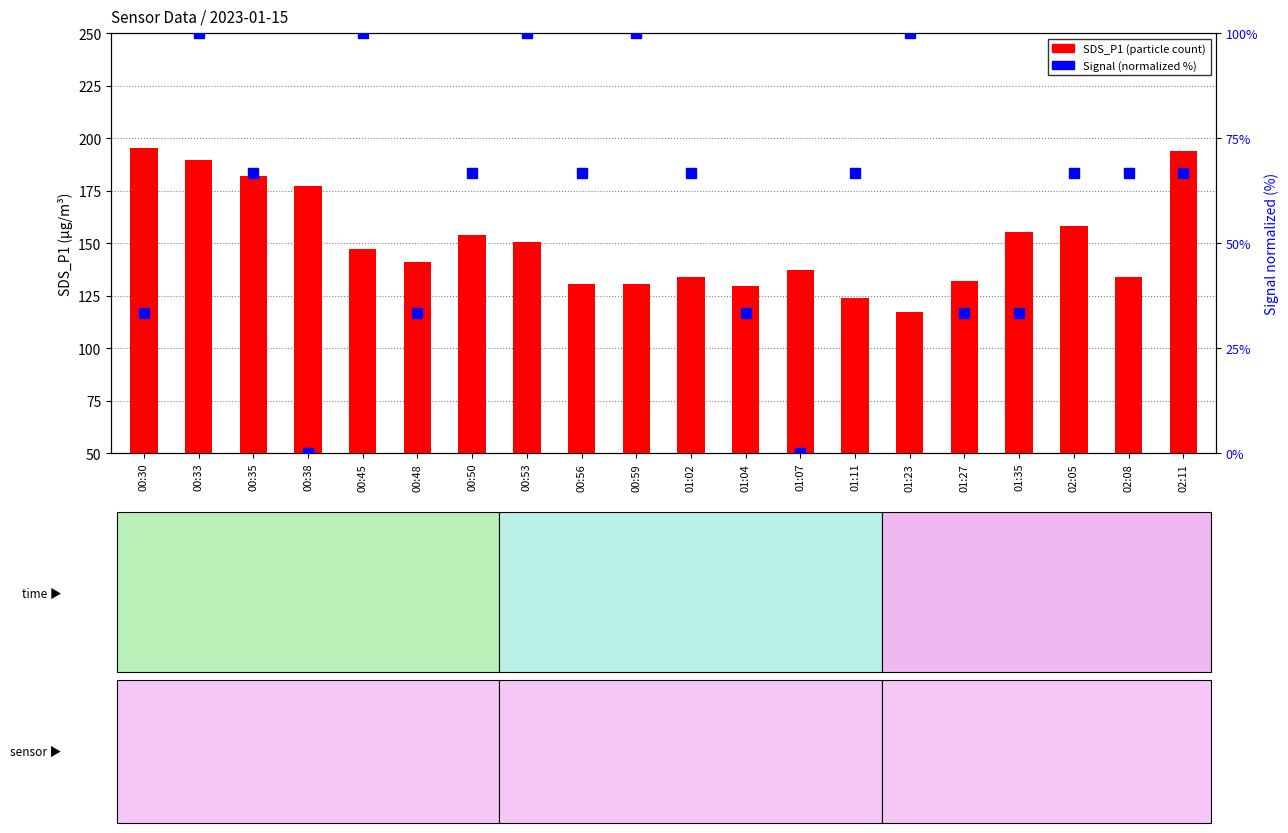

Reading left to right, list all the values displayed in this chart.

SDS_P1 (particle count): 195.3	189.8	181.9	177.2	147.3	141.2	153.9	150.8	130.8	130.6	134.1	129.5	137.3	124.0	117.6	132.2	155.6	158.1	133.8	194.0
Signal (normalized %): 33.3	100.0	66.7	0.0	100.0	33.3	66.7	100.0	66.7	100.0	66.7	33.3	0.0	66.7	100.0	33.3	33.3	66.7	66.7	66.7